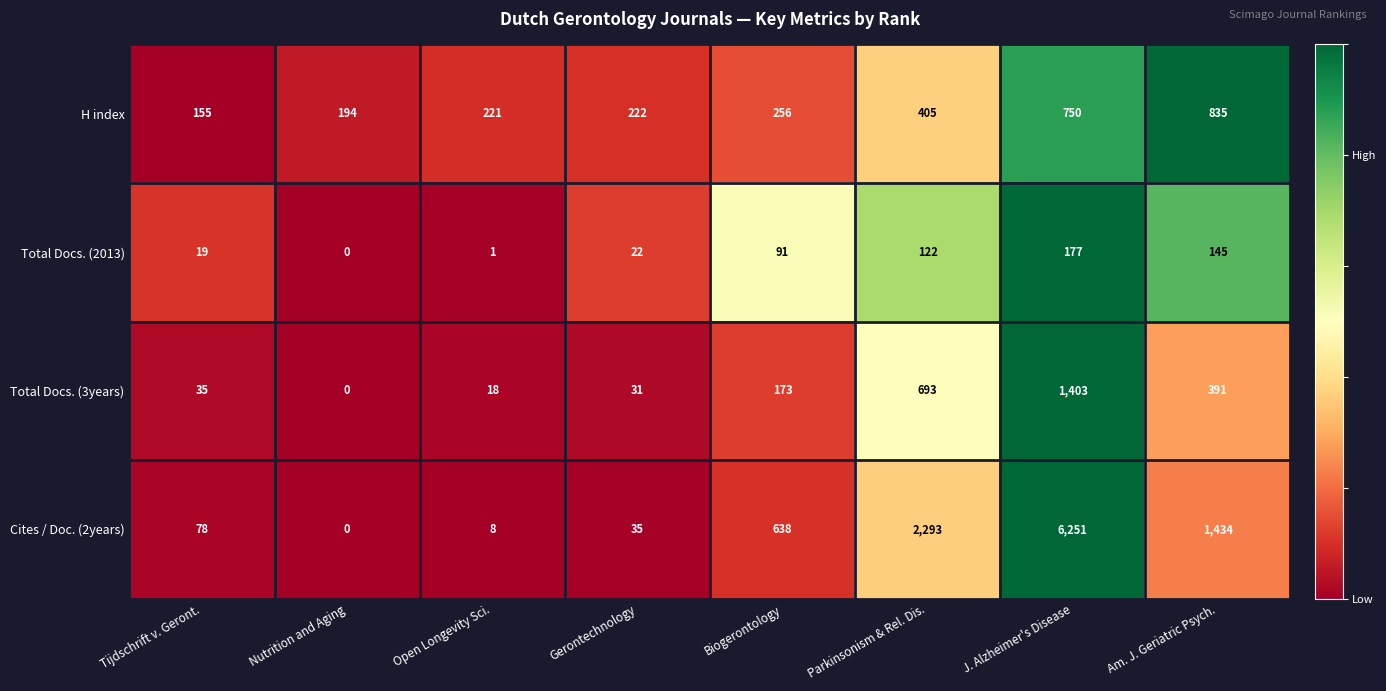

How many distinct data groups are displayed?

4